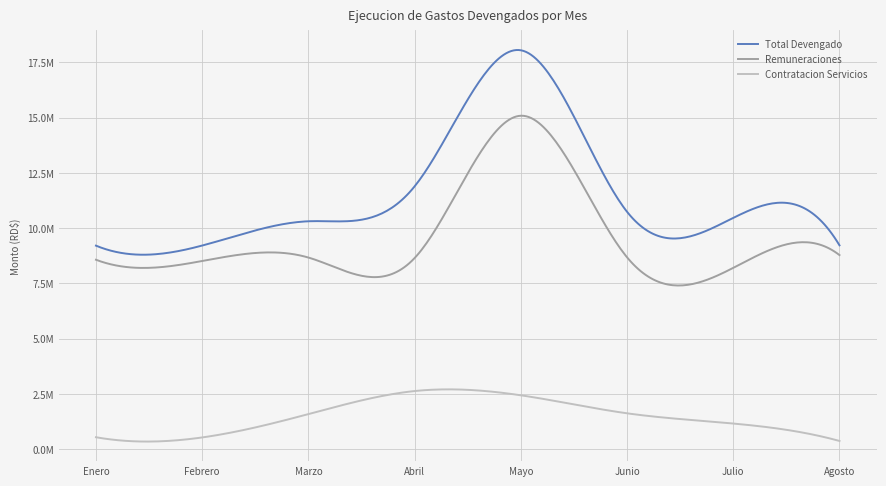

What is the label of the 4th point from the left?

Abril